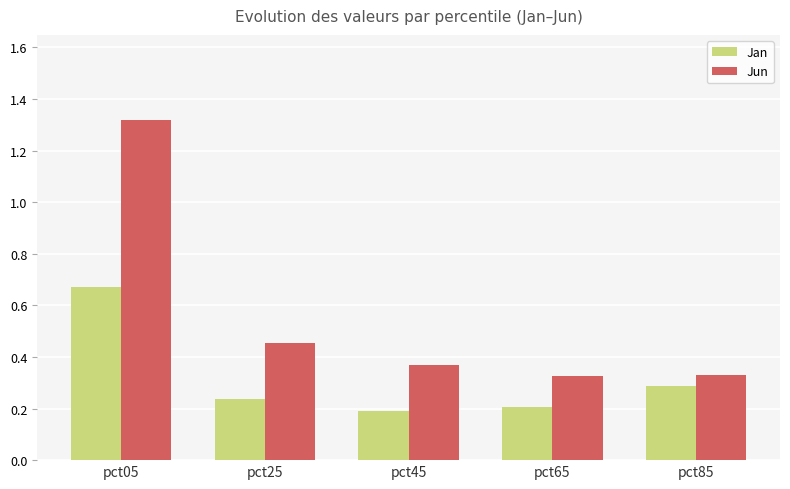

True or false: Jun has a value of 0.2 at pct65.

False